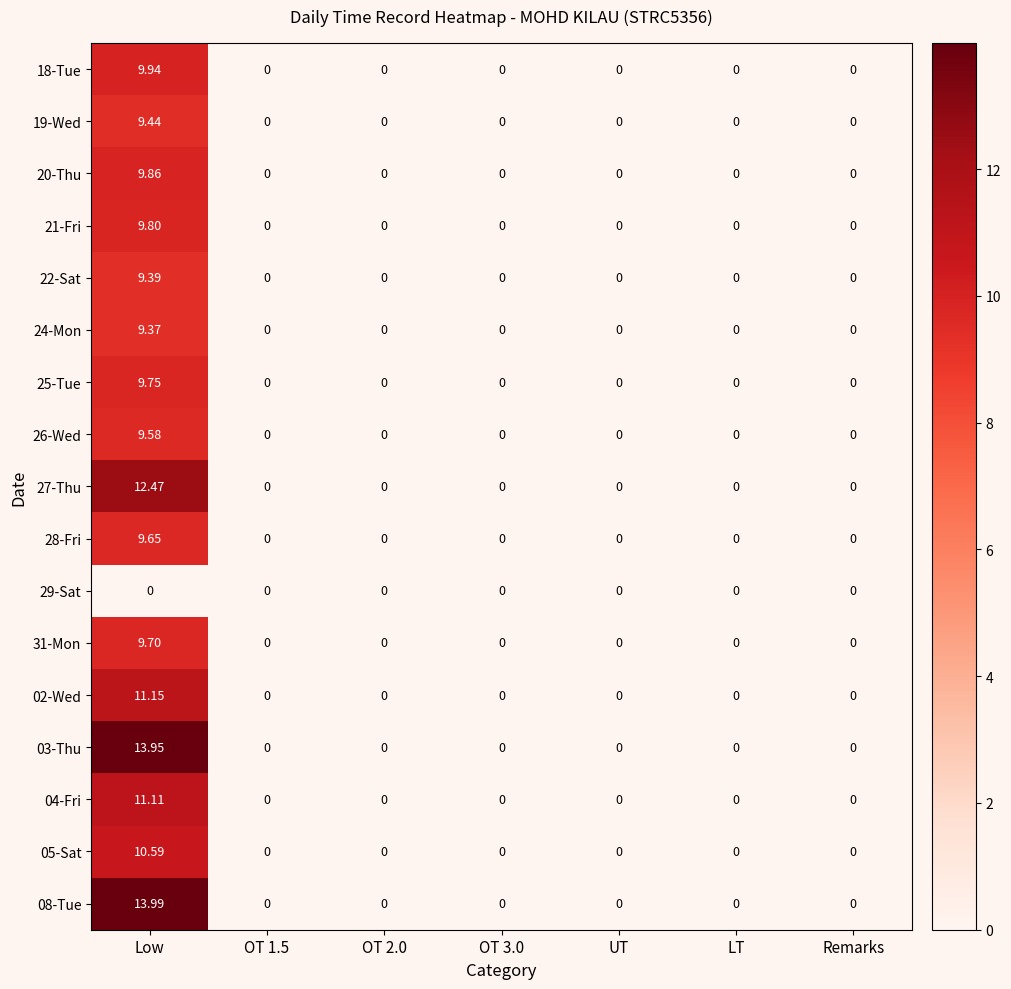

List the series in order of their peak value, highest first.

08-Tue, 03-Thu, 27-Thu, 02-Wed, 04-Fri, 05-Sat, 18-Tue, 20-Thu, 21-Fri, 25-Tue, 31-Mon, 28-Fri, 26-Wed, 19-Wed, 22-Sat, 24-Mon, 29-Sat